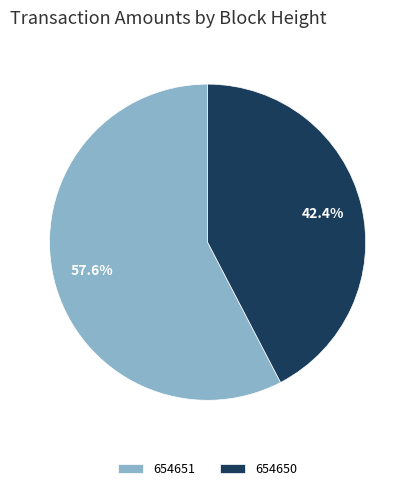

To the nearest percent, what is the difference between the 654650 and 654651 slice percentages?

15%